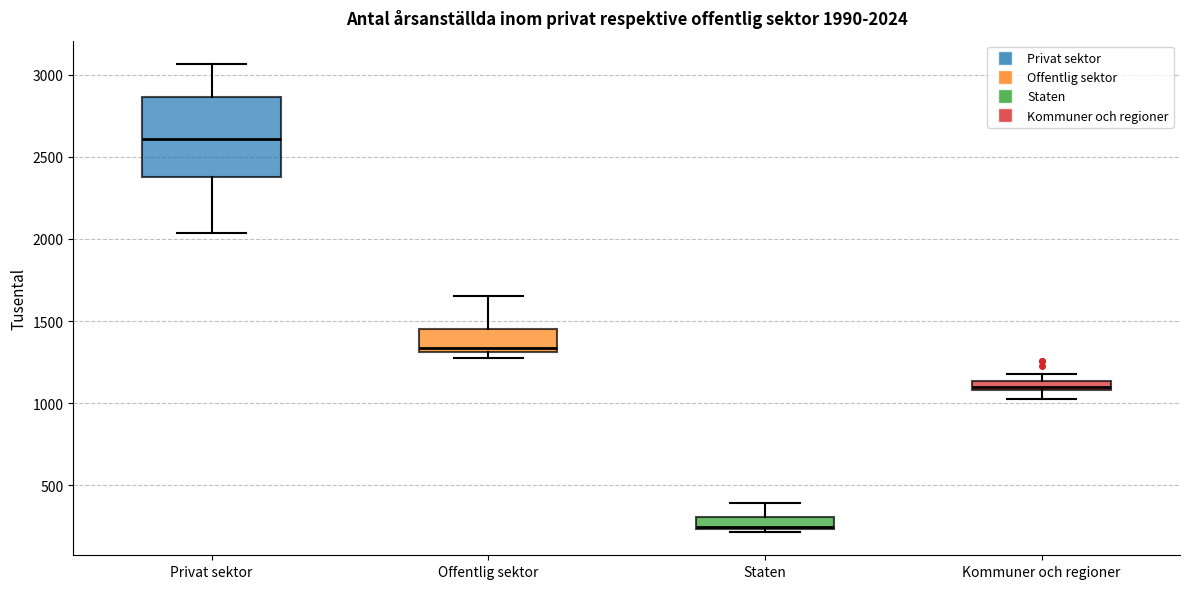

Which box has the highest median line?

Privat sektor